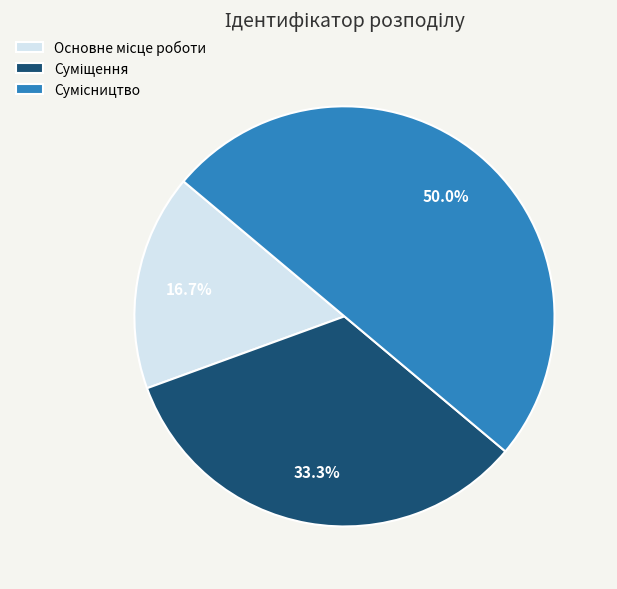

Count the number of slices in the pie.

3